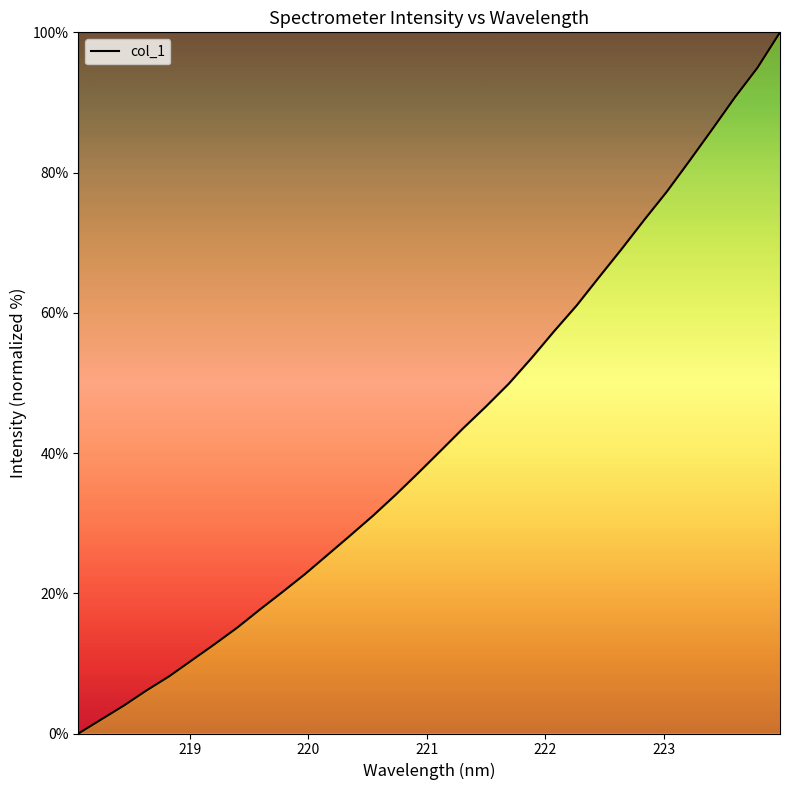

What is the difference between the maximum and minimum values?

100.0